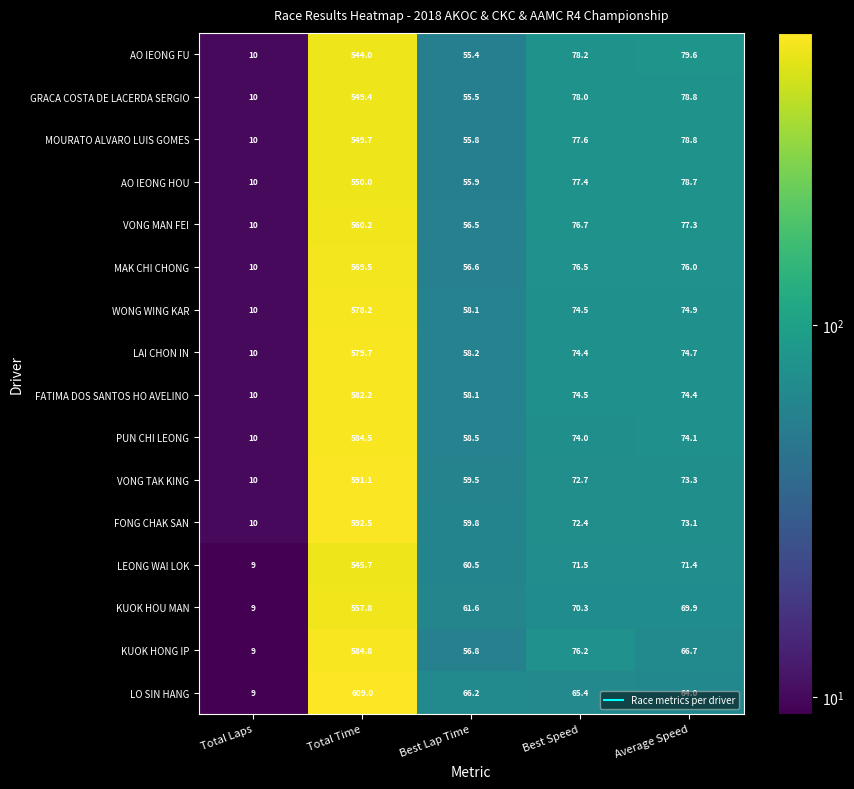

Count the number of categories in the chart.

5